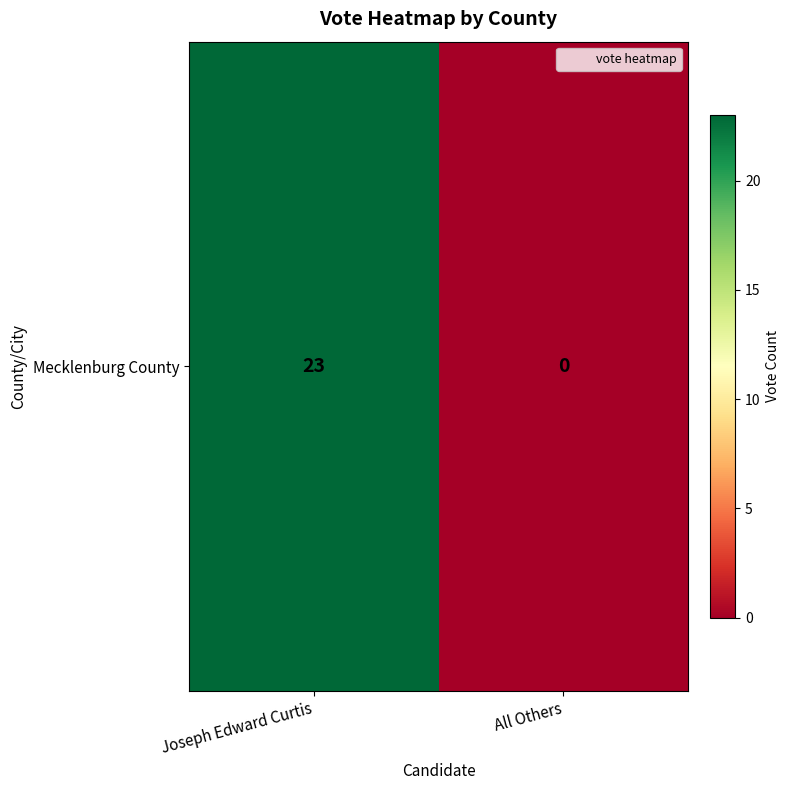

List the labels in order of value, smallest first.

All Others, Joseph Edward Curtis